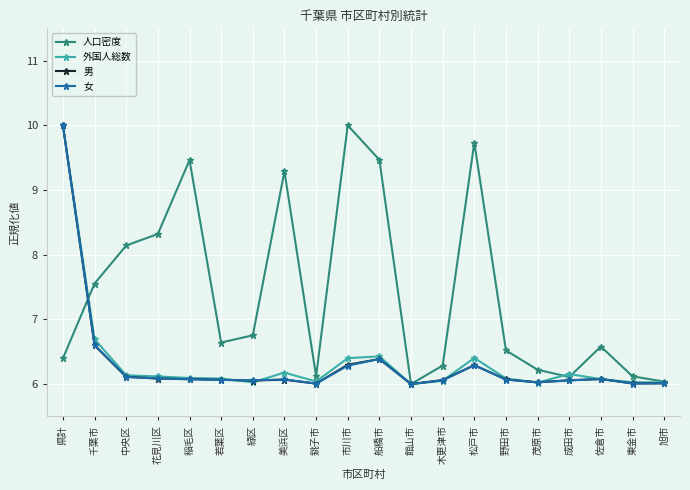

Does the chart display data point markers on the line(s)?

Yes